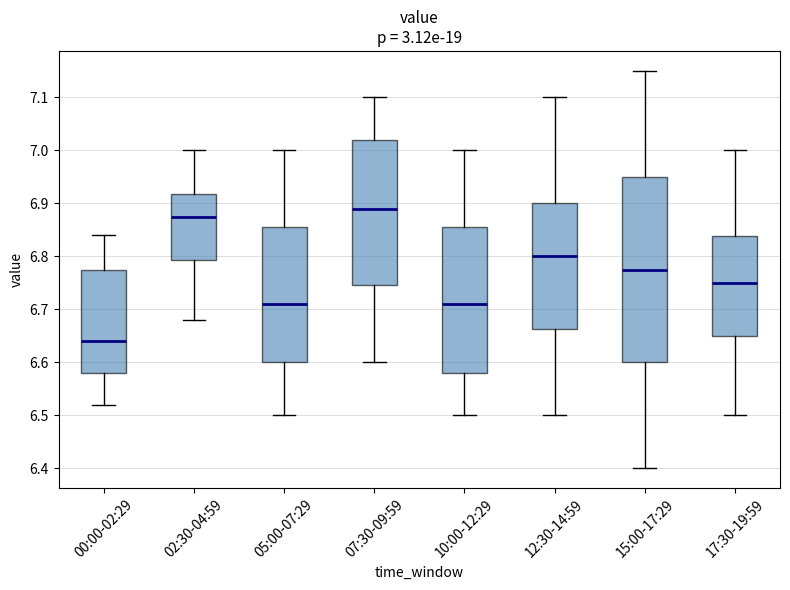

Which box has the highest median line?

07:30-09:59